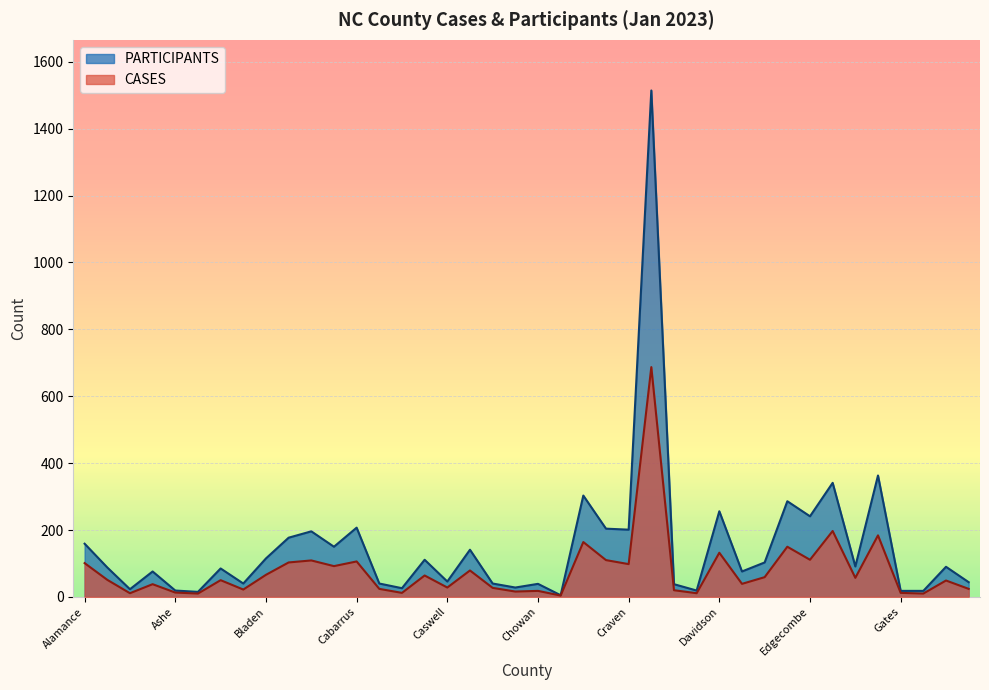

Which category has the highest value in the CASES series?

Cumberland